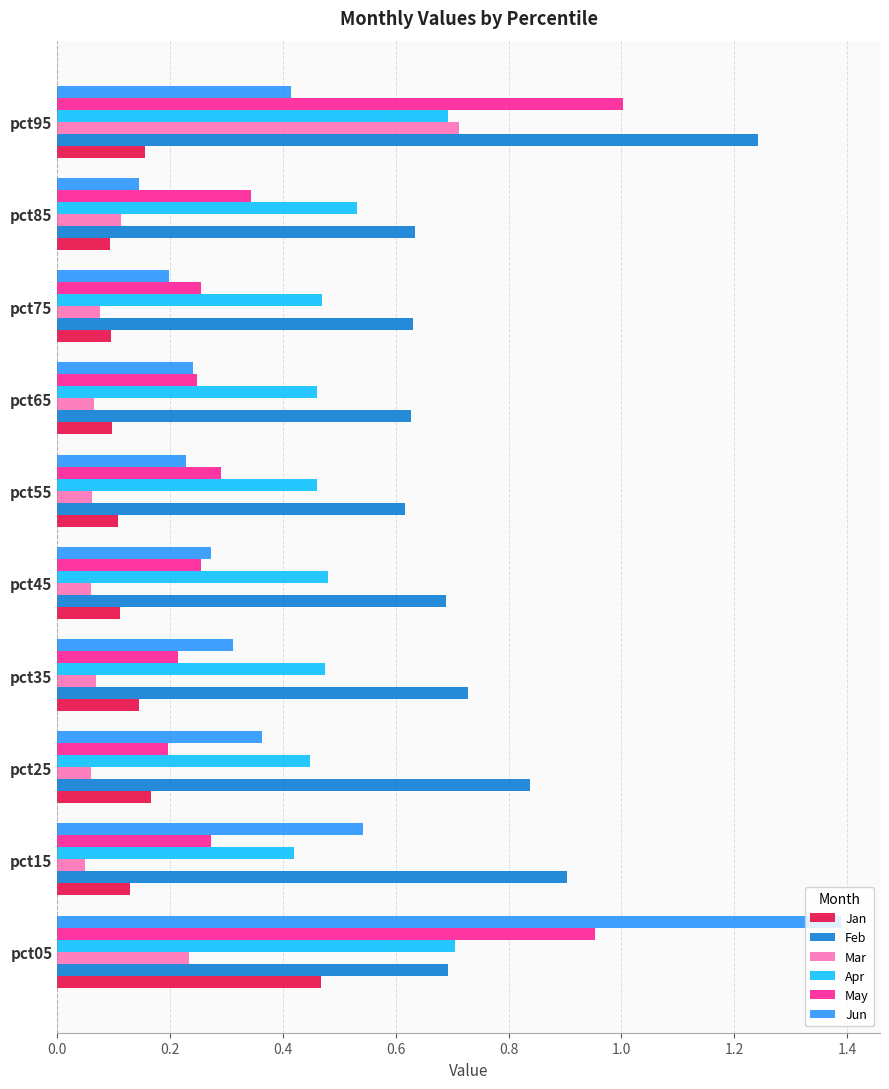

What is the sum of all May values?

4.0